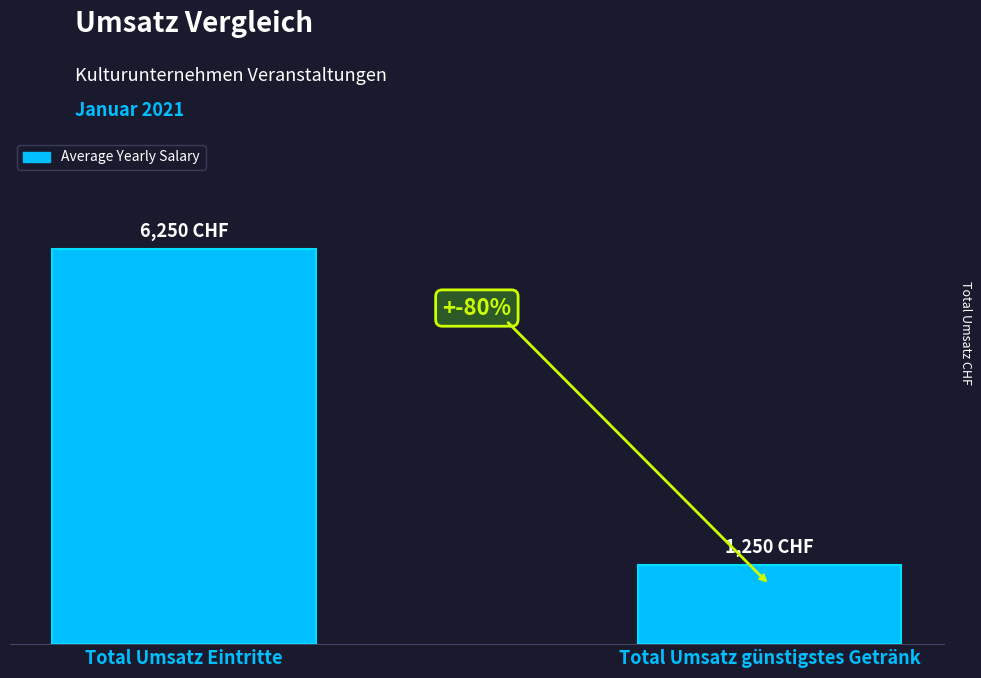

What is the greatest value displayed?

6250